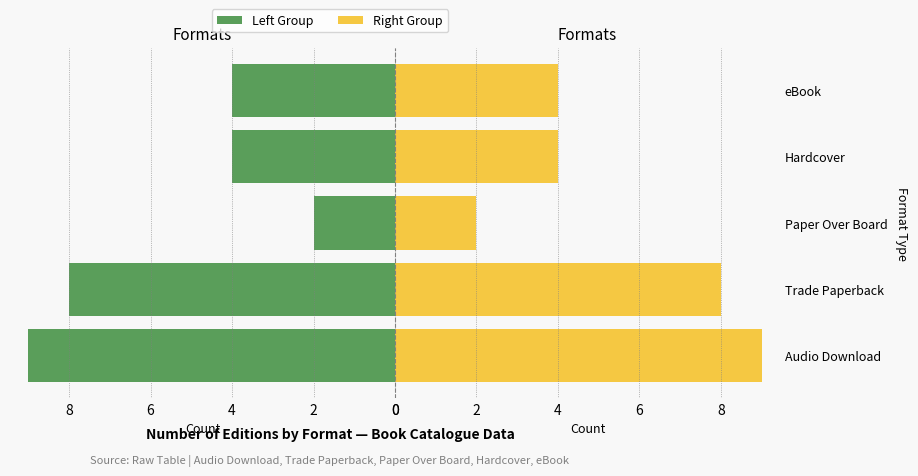

How many values in the Editions (Left) series are below 4?

1